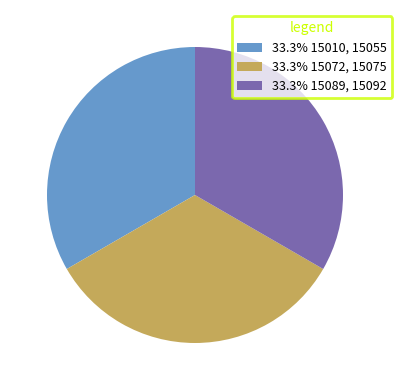

What is the ratio of the value at 33.3% 15010, 15055 to the value at 33.3% 15089, 15092?

1.0